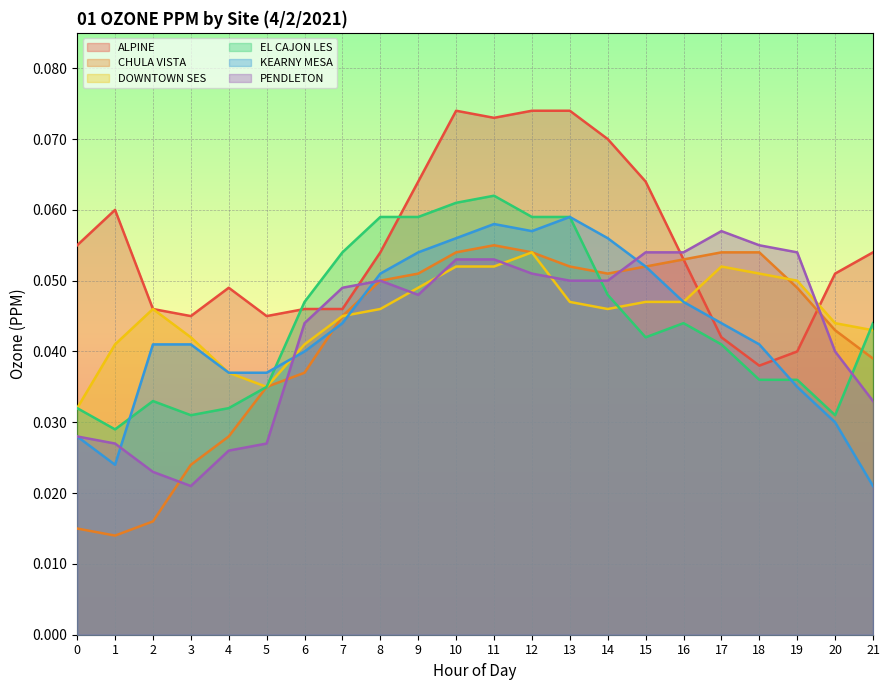

Does the chart display data point markers on the line(s)?

No